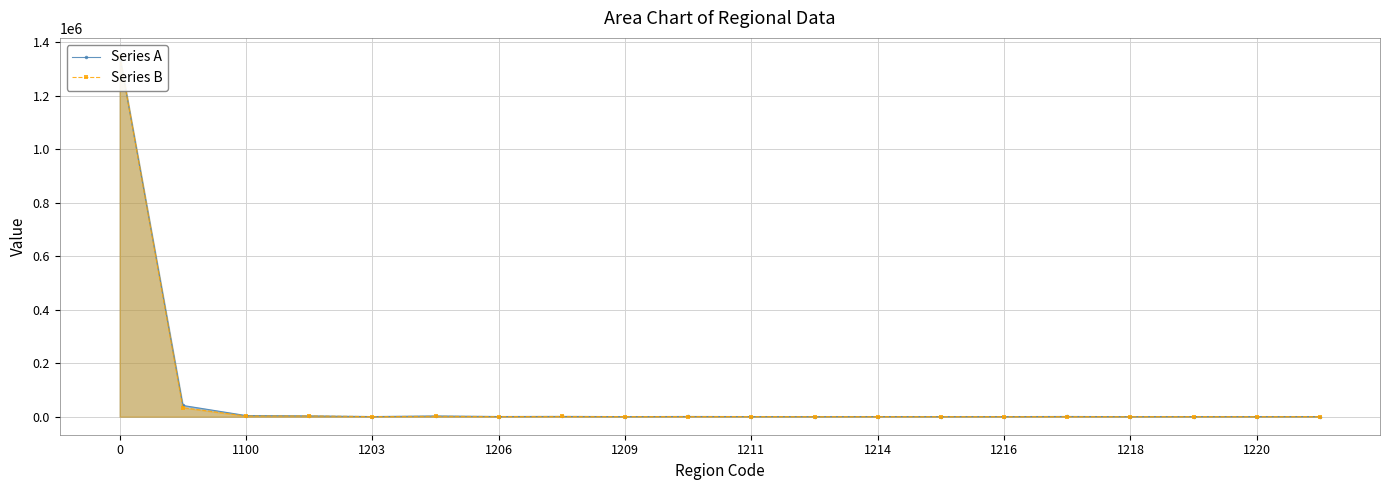

What is the sum of all Series A values?

1406585.0